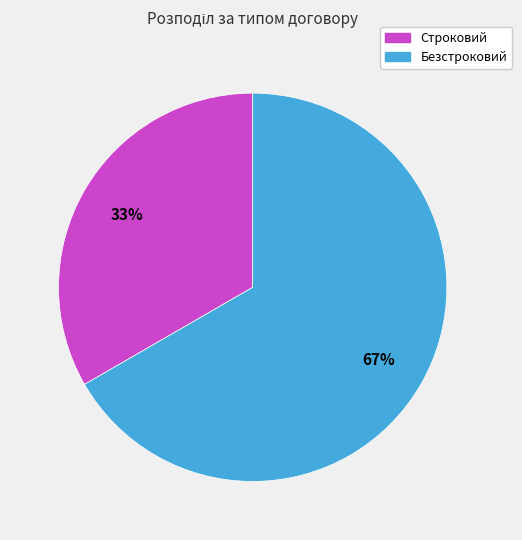

To the nearest percent, what is the average slice percentage?

50%